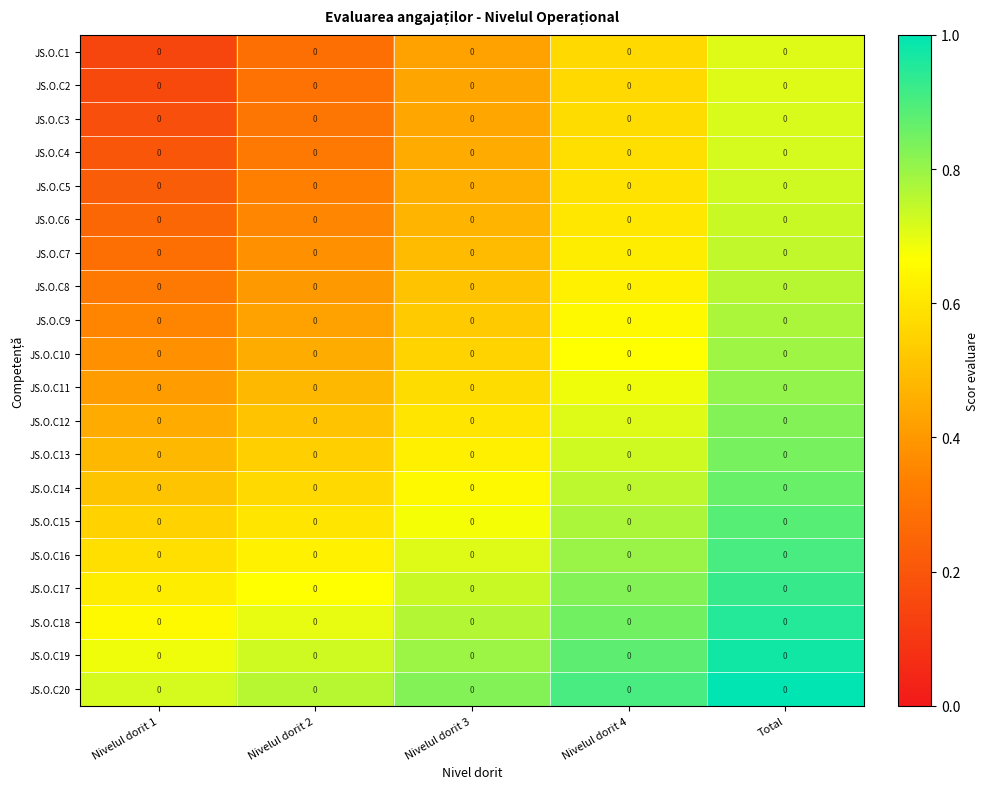

What is the difference between the JS.O.C12 values at Nivelul dorit 3 and Nivelul dorit 2?

0.1